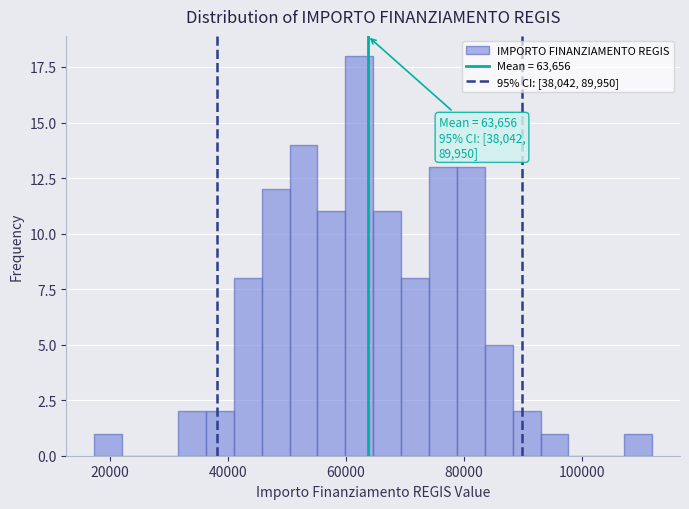

Around what value on the x-axis is the tallest bar? Give the approximate position of its centre, as read against the axis.

62000